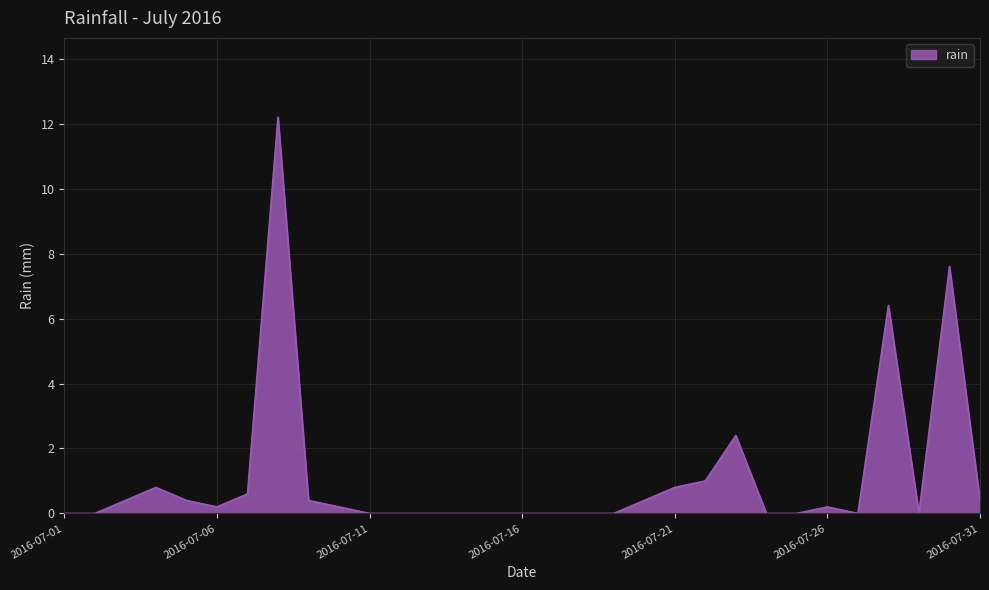

What is the difference between the maximum and minimum values?

12.2